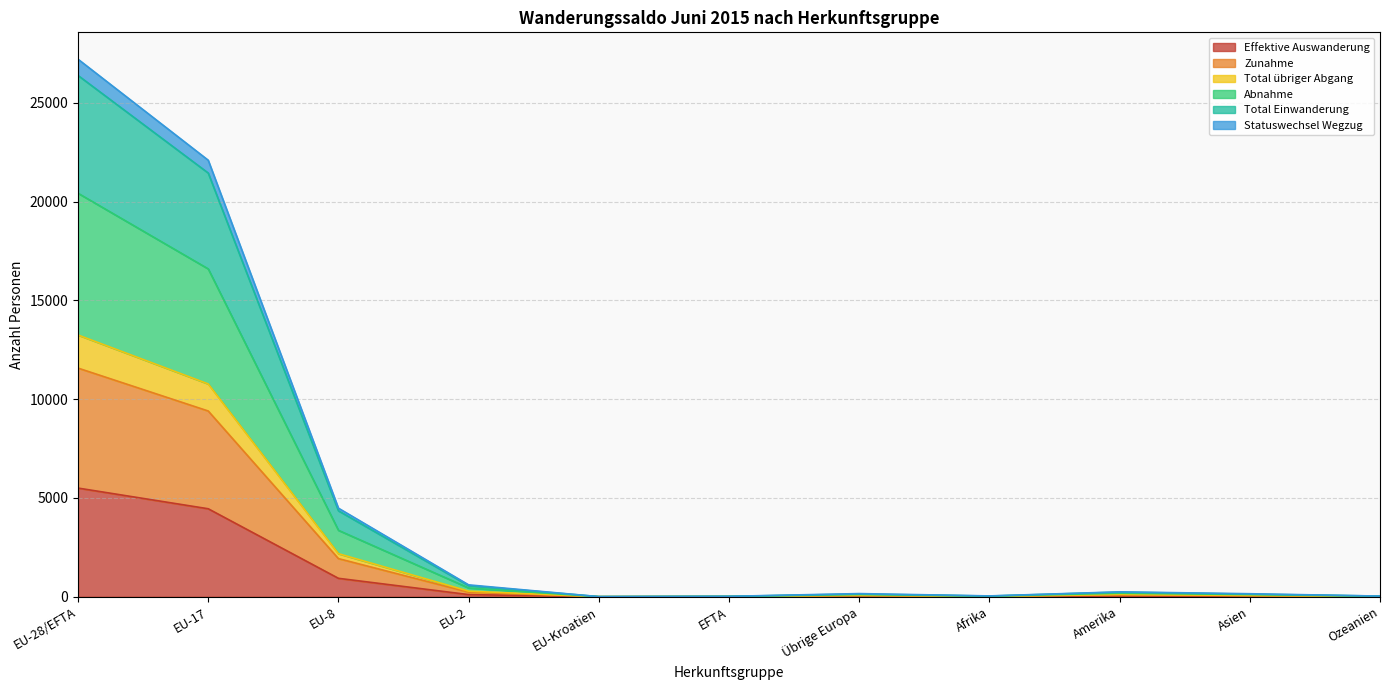

True or false: Total Einwanderung and Statuswechsel Wegzug cross at least once.

False